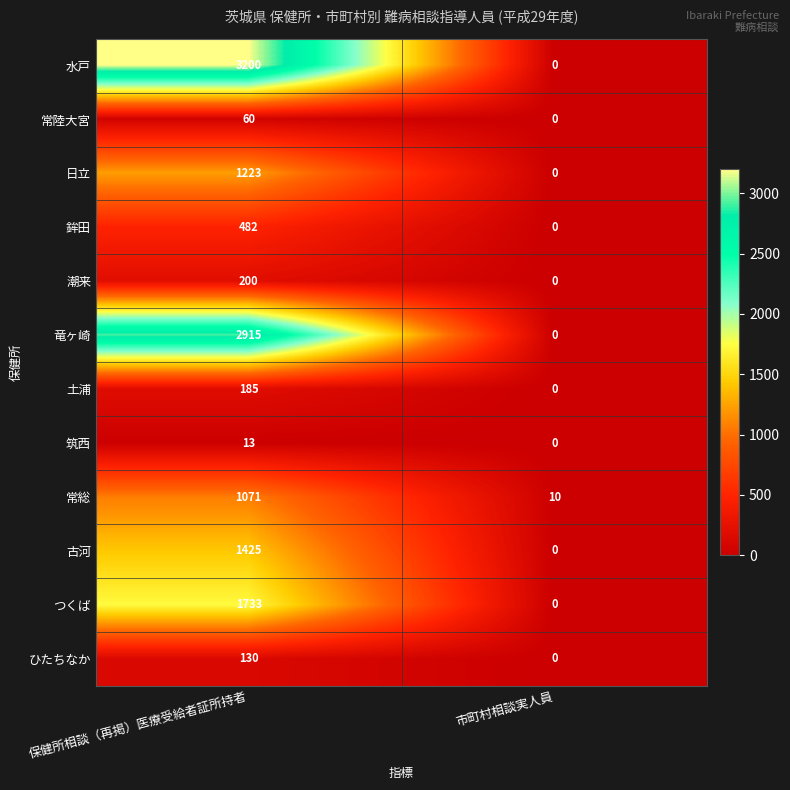

Reading left to right, extract all data points from this chart.

水戸: 保健所相談（再掲）医療受給者証所持者=3200	市町村相談実人員=0
常陸大宮: 保健所相談（再掲）医療受給者証所持者=60	市町村相談実人員=0
日立: 保健所相談（再掲）医療受給者証所持者=1223	市町村相談実人員=0
鉾田: 保健所相談（再掲）医療受給者証所持者=482	市町村相談実人員=0
潮来: 保健所相談（再掲）医療受給者証所持者=200	市町村相談実人員=0
竜ヶ崎: 保健所相談（再掲）医療受給者証所持者=2915	市町村相談実人員=0
土浦: 保健所相談（再掲）医療受給者証所持者=185	市町村相談実人員=0
筑西: 保健所相談（再掲）医療受給者証所持者=13	市町村相談実人員=0
常総: 保健所相談（再掲）医療受給者証所持者=1071	市町村相談実人員=10
古河: 保健所相談（再掲）医療受給者証所持者=1425	市町村相談実人員=0
つくば: 保健所相談（再掲）医療受給者証所持者=1733	市町村相談実人員=0
ひたちなか: 保健所相談（再掲）医療受給者証所持者=130	市町村相談実人員=0